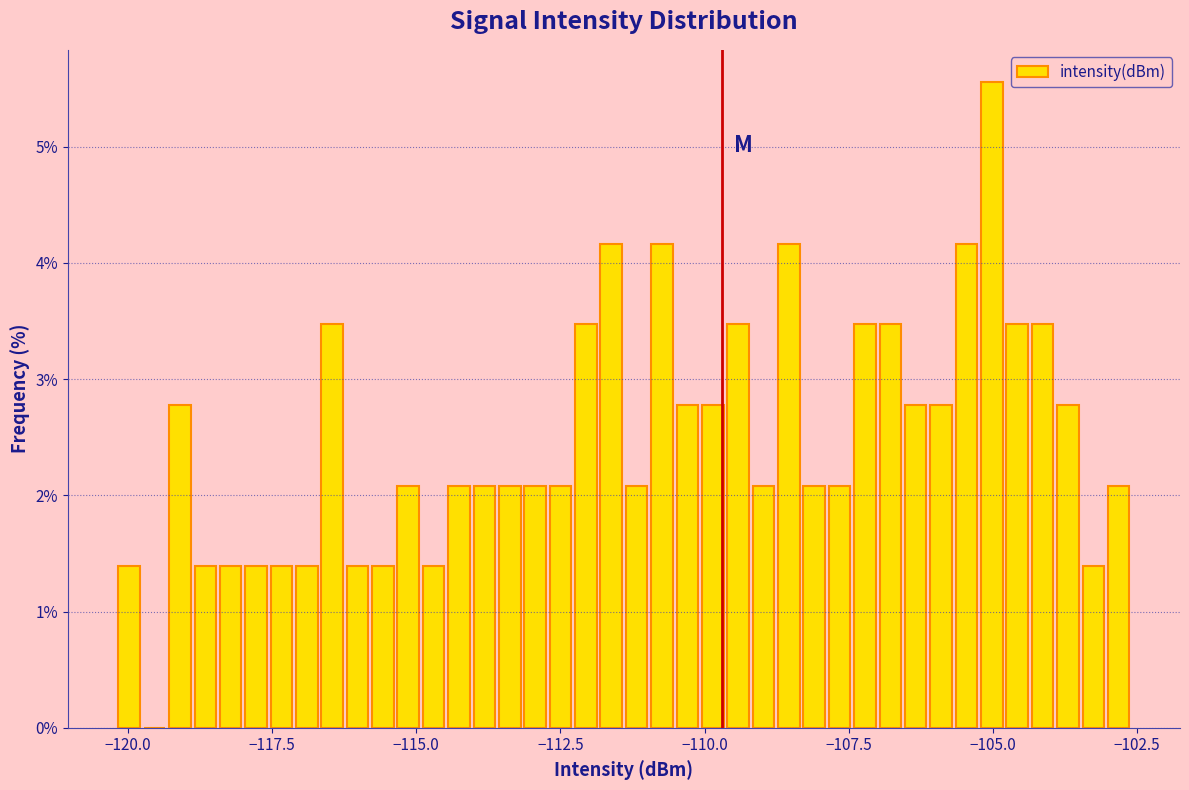

Around what value on the x-axis is the tallest bar? Give the approximate position of its centre, as read against the axis.

-105.0